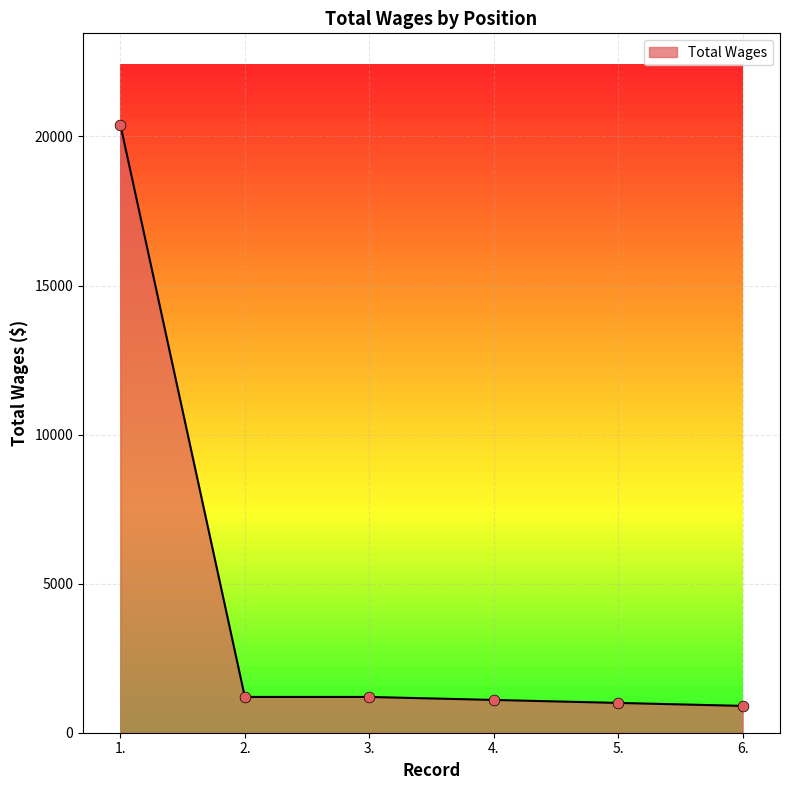

What is the change in value from 2. to 5.?

-200